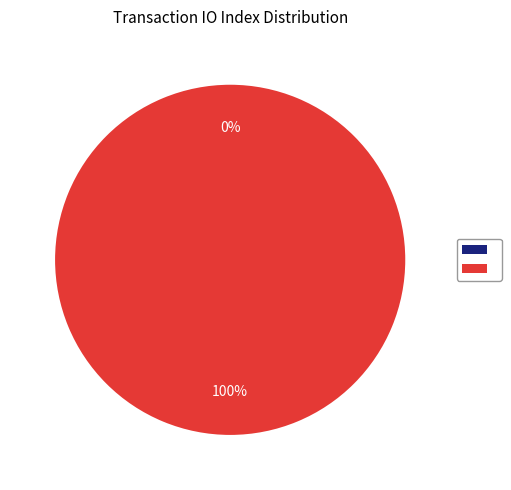

To the nearest percent, what is the difference between the largest and smallest slice percentages?

100%